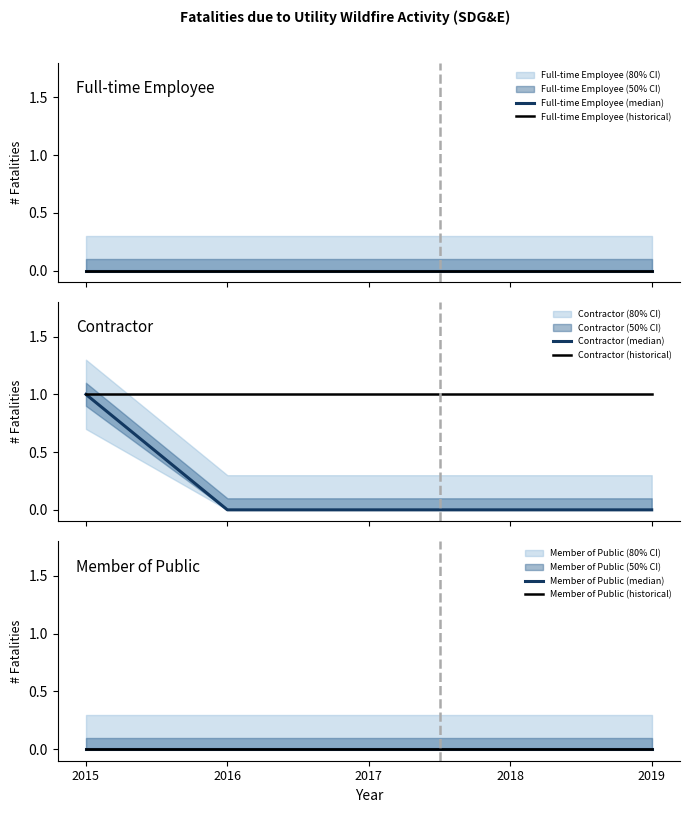

Rank the series by their maximum value, from lowest to highest.

Full-time Employee (median), Full-time Employee (historical), Member of Public (median), Member of Public (historical), Contractor (median), Contractor (historical)